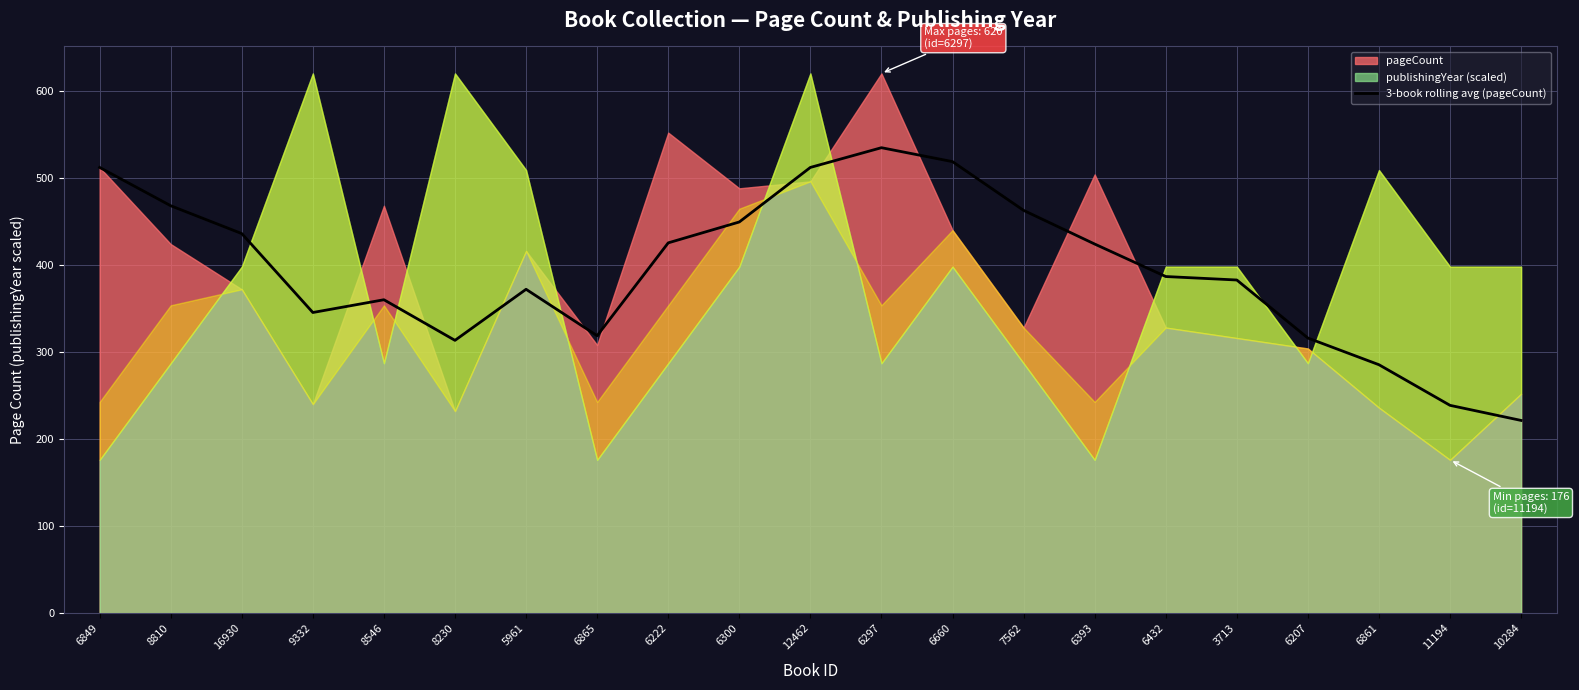

What is the maximum value for 3-book rolling avg (pageCount)?

534.7